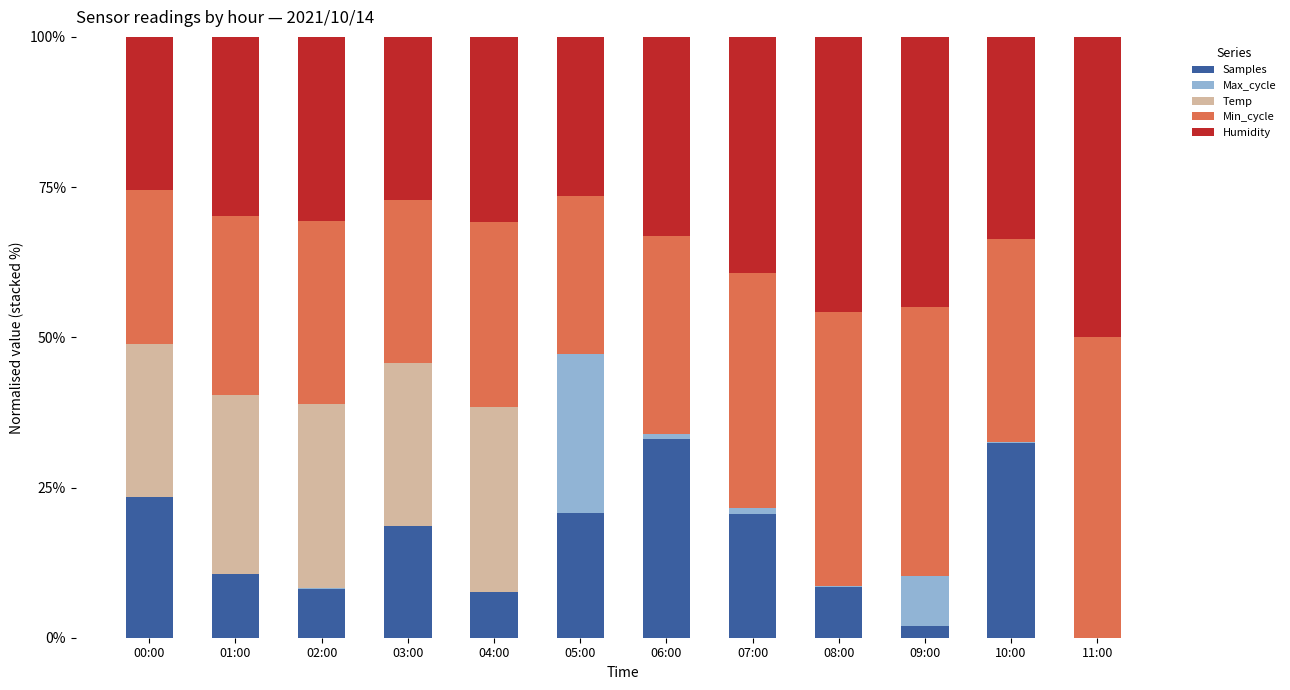

Count the number of data series in this chart.

5